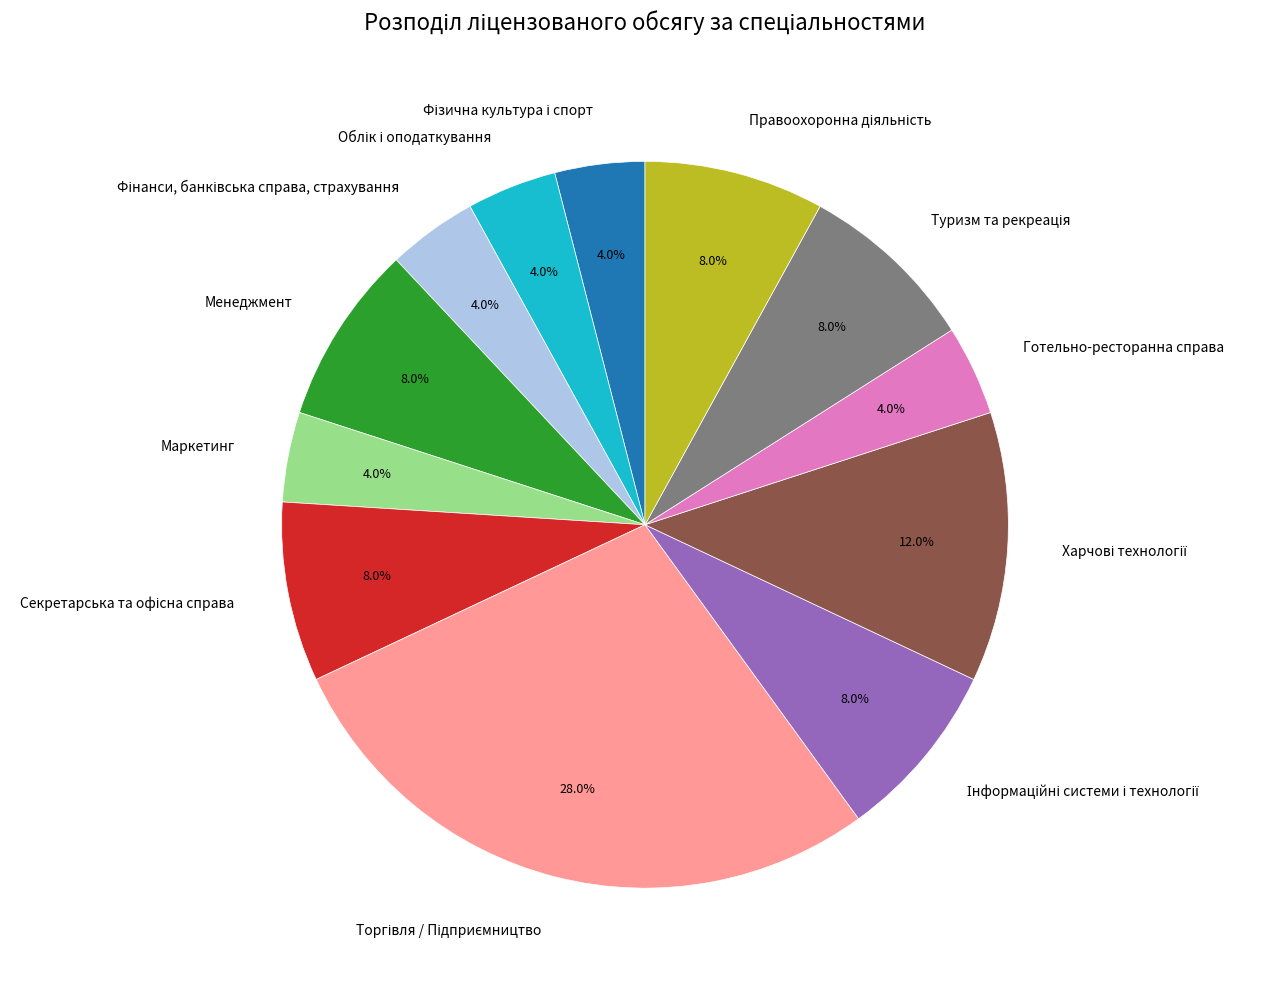

Is there a majority slice in this chart?

No